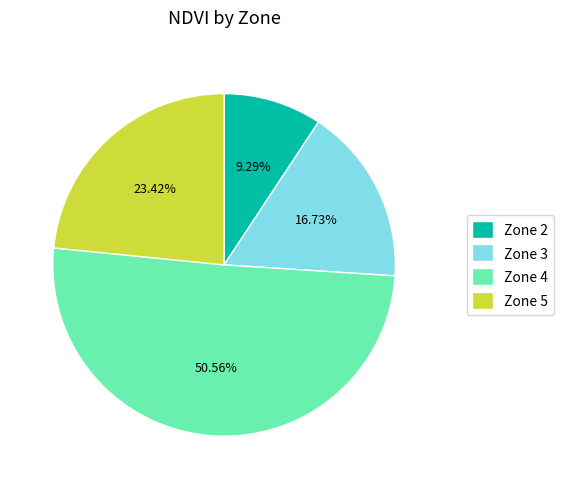

What is the ratio of the value at Zone 3 to the value at Zone 2?

1.8